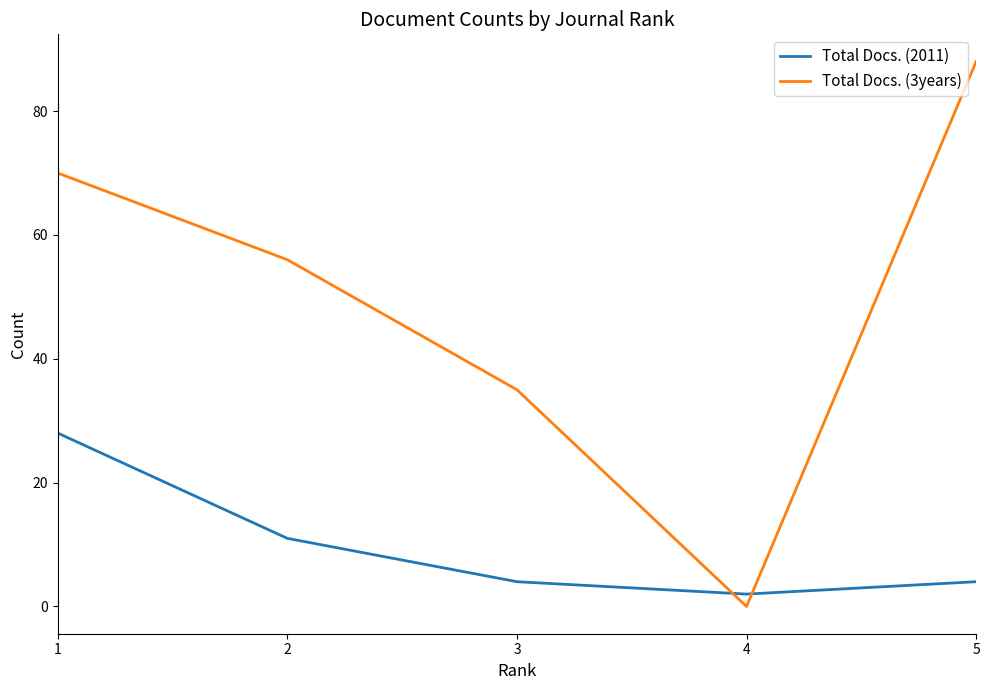

Which series has the largest total across all categories?

Total Docs. (3years)